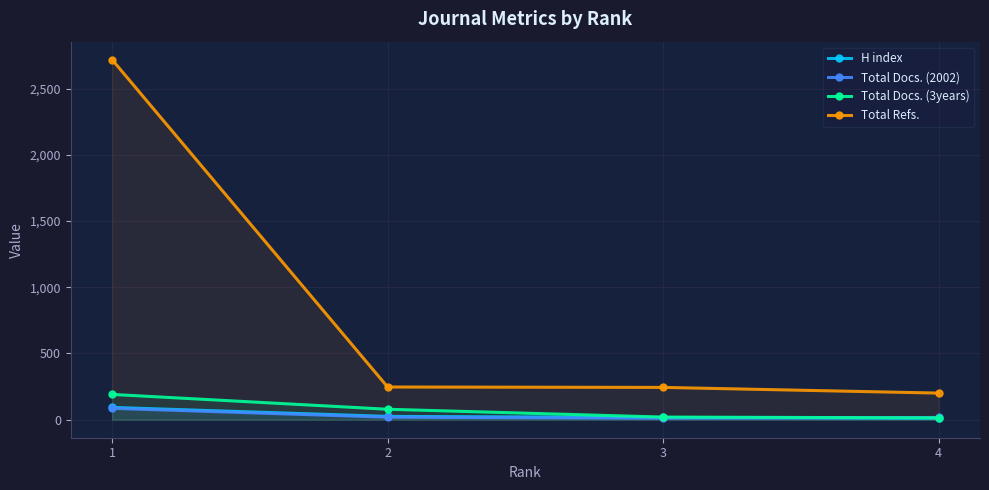

What is the average value of the H index series?

36